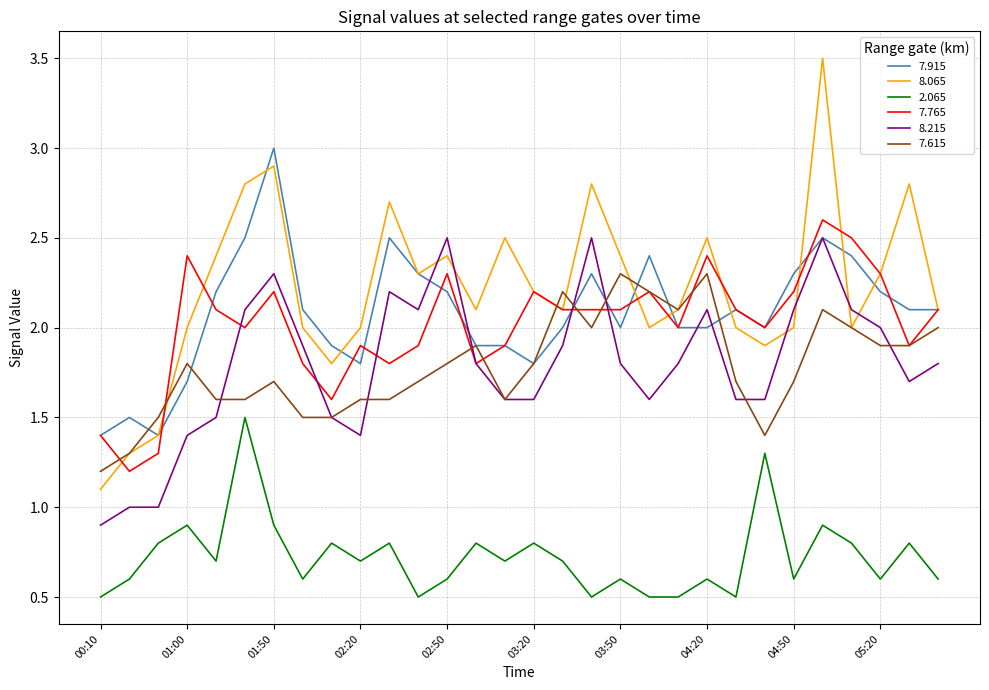

What is the maximum value shown in the chart?

3.5